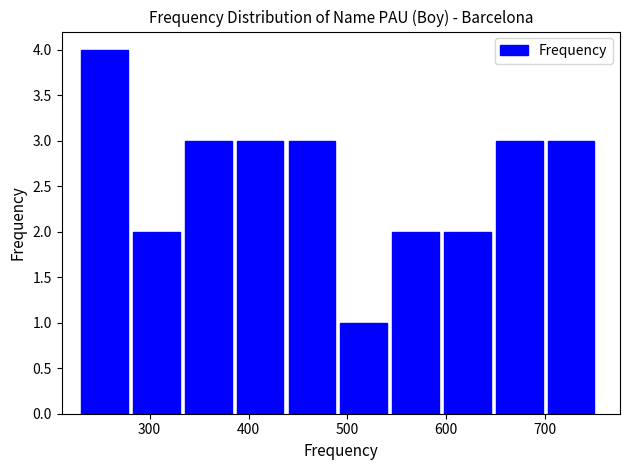

Reading left to right, list every bar in this chart as the range it spans on the x-axis followed by its height. Neither the bar edges nor the heights are printed on the chart, so give them approximately, as read against the axes.

230 to 280: 4
280 to 340: 2
340 to 390: 3
390 to 440: 3
440 to 490: 3
490 to 550: 1
550 to 600: 2
600 to 650: 2
650 to 700: 3
700 to 760: 3